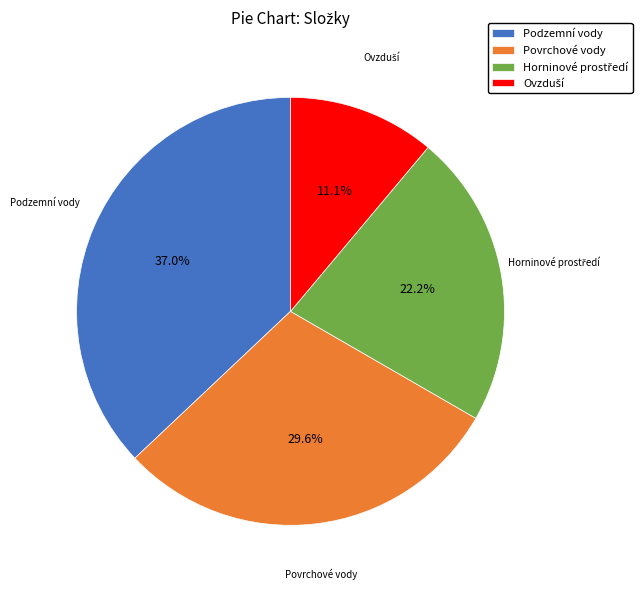

What percentage do Povrchové vody and Podzemní vody together represent?

66.7%